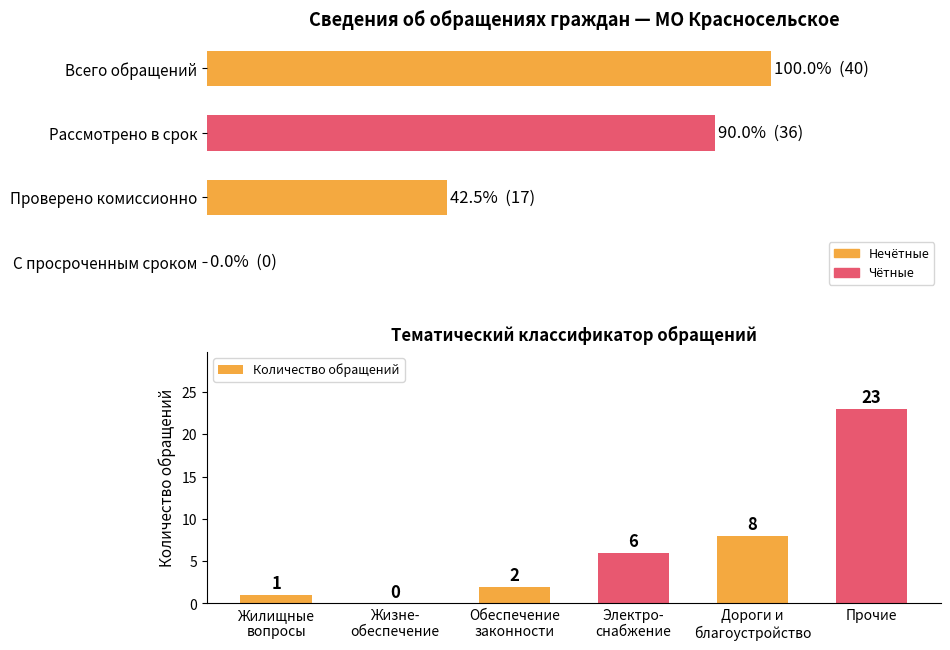

At which label does the data first exceed 6?

Дороги и
благоустройство